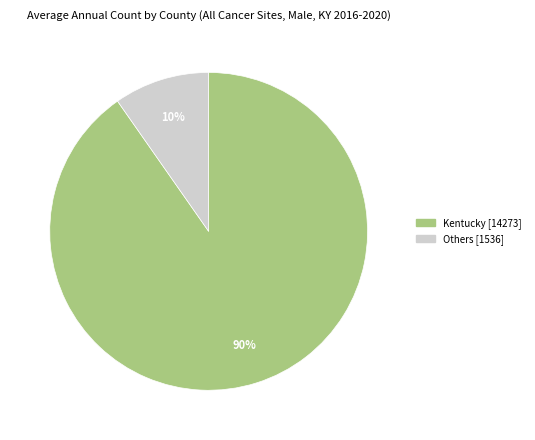

To the nearest percent, what is the average slice percentage?

50%